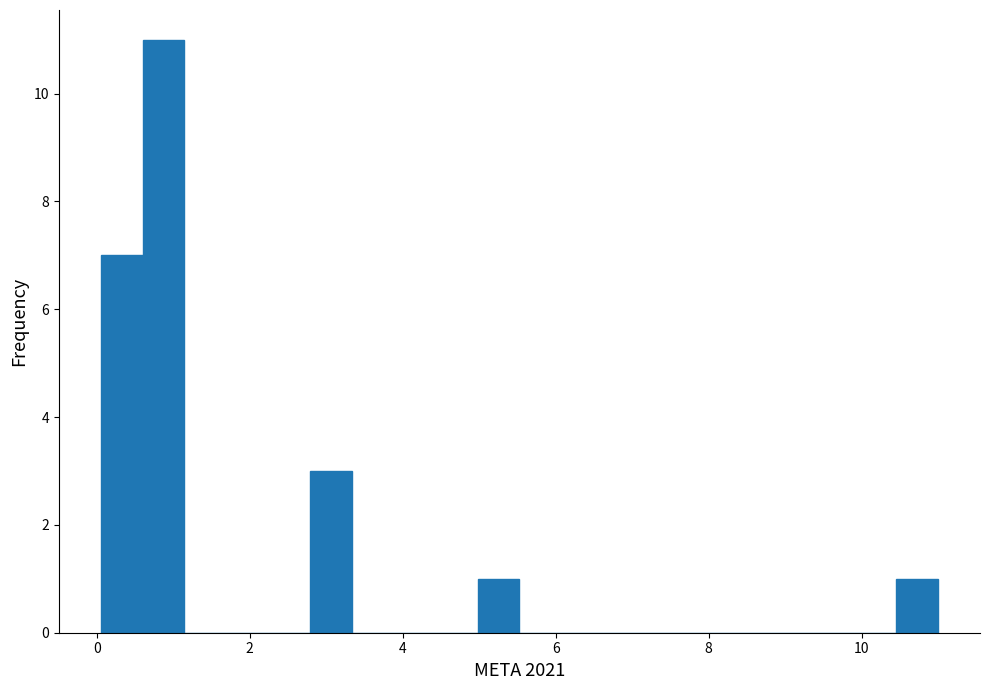

Read against the x-axis, roughly where is the centre of the tallest bar?

0.8